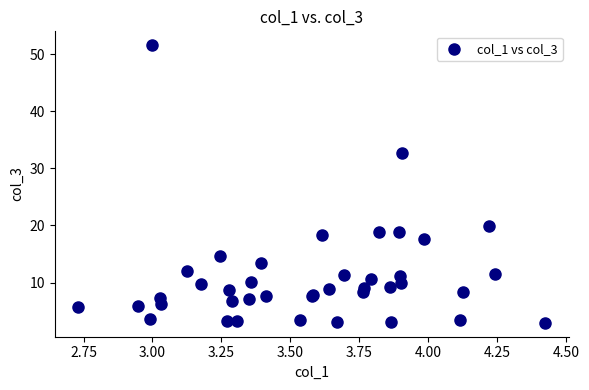

What Y value in the scatter plot is closest to 27?

32.7